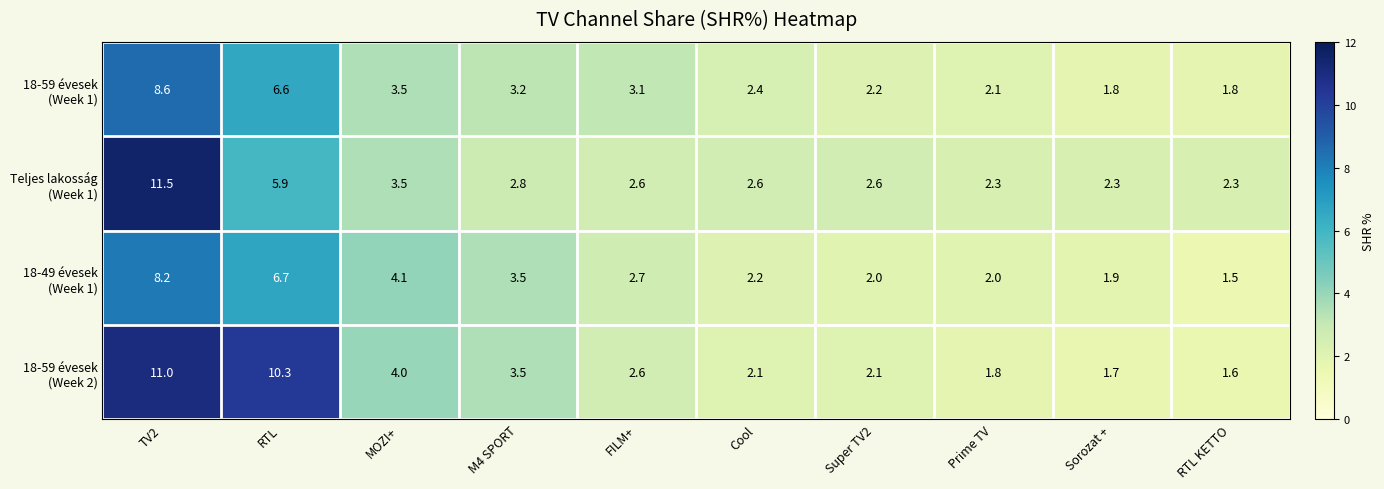

At which category does the chart reach its peak across all series?

TV2